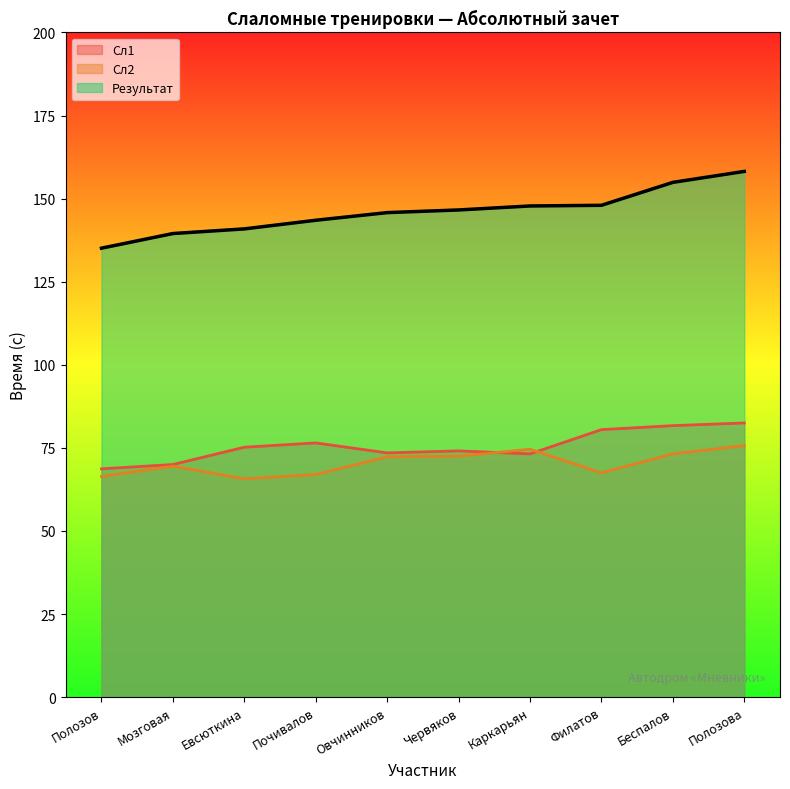

At which label does Результат first exceed 146?

Червяков